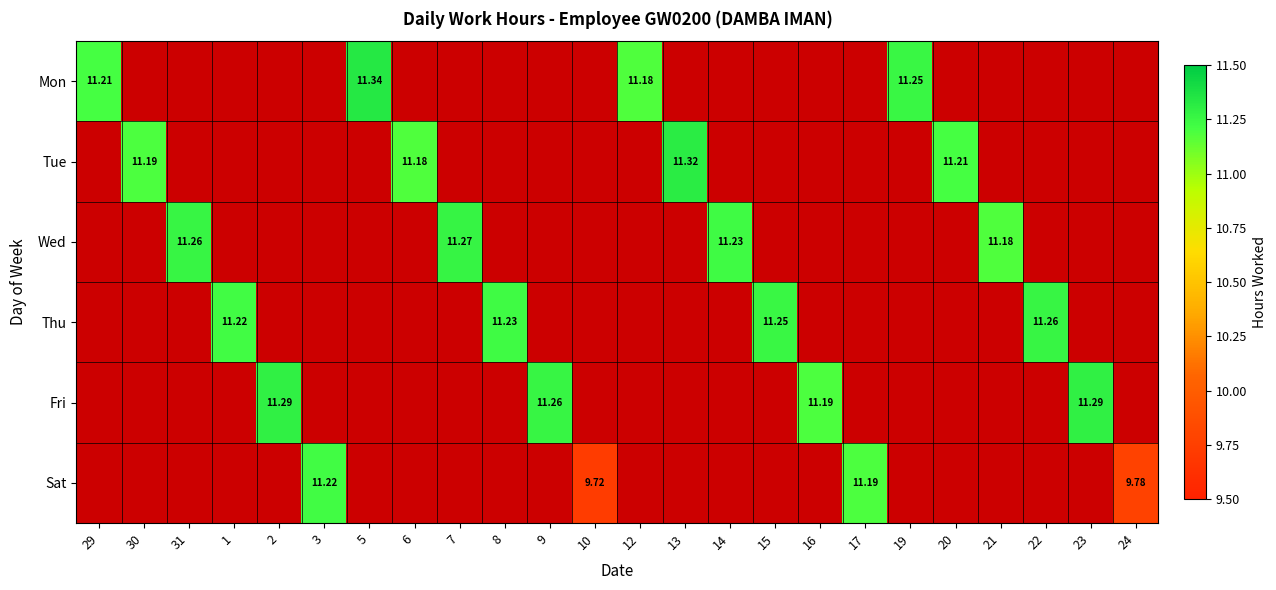

Between 24 and 31, which is larger?

31